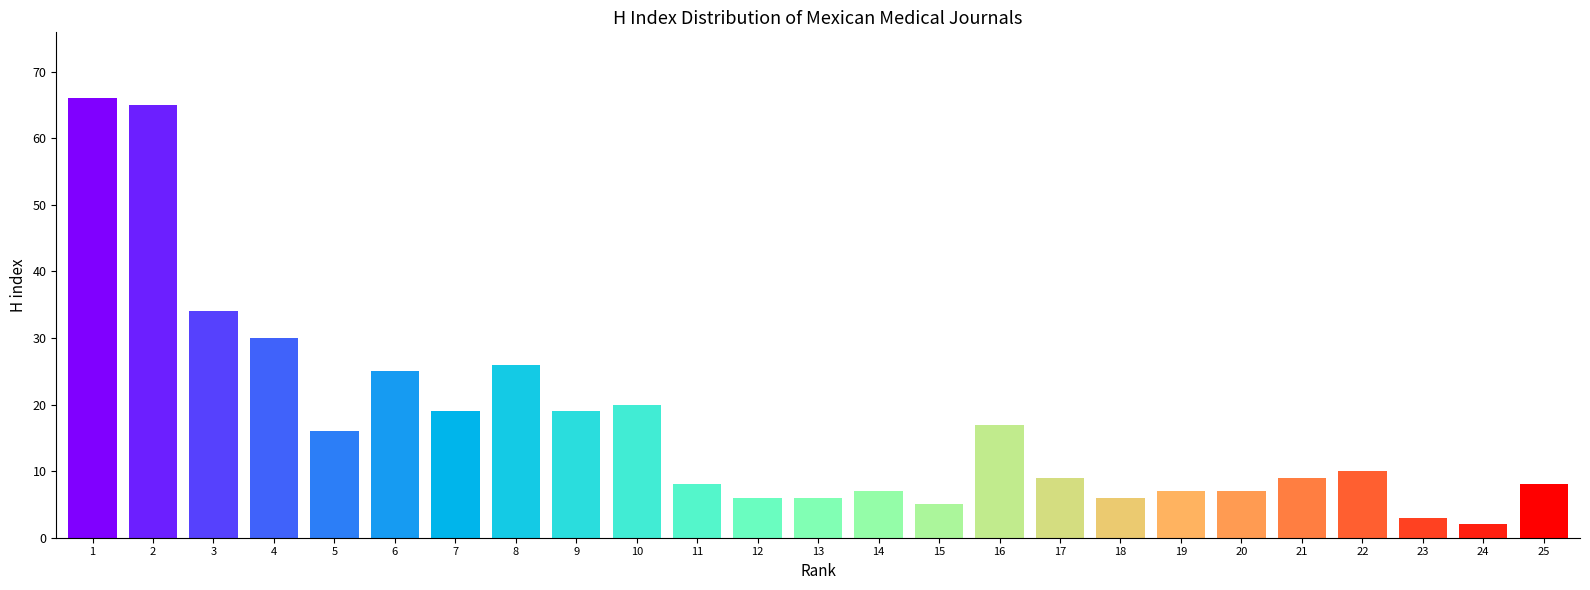

Reading left to right, what are all the values shown in this chart?

66	65	34	30	16	25	19	26	19	20	8	6	6	7	5	17	9	6	7	7	9	10	3	2	8